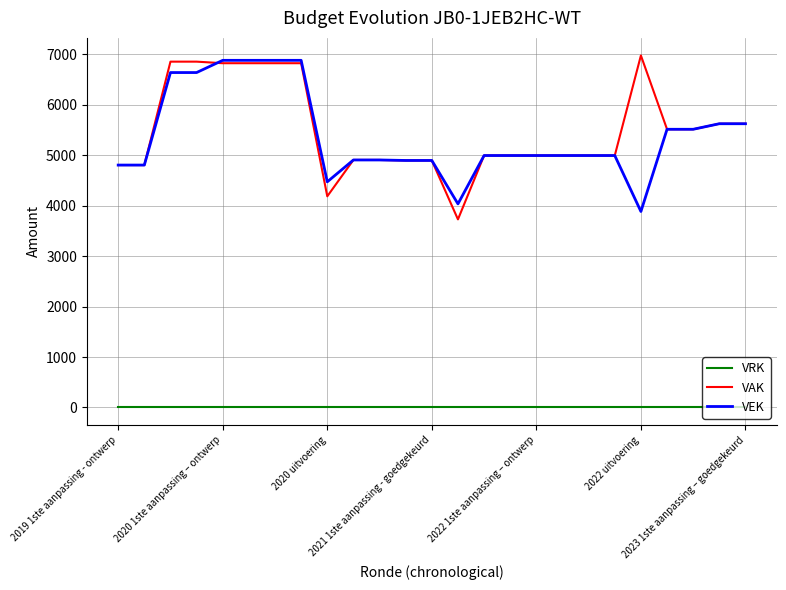

True or false: VAK and VEK intersect in this chart.

True